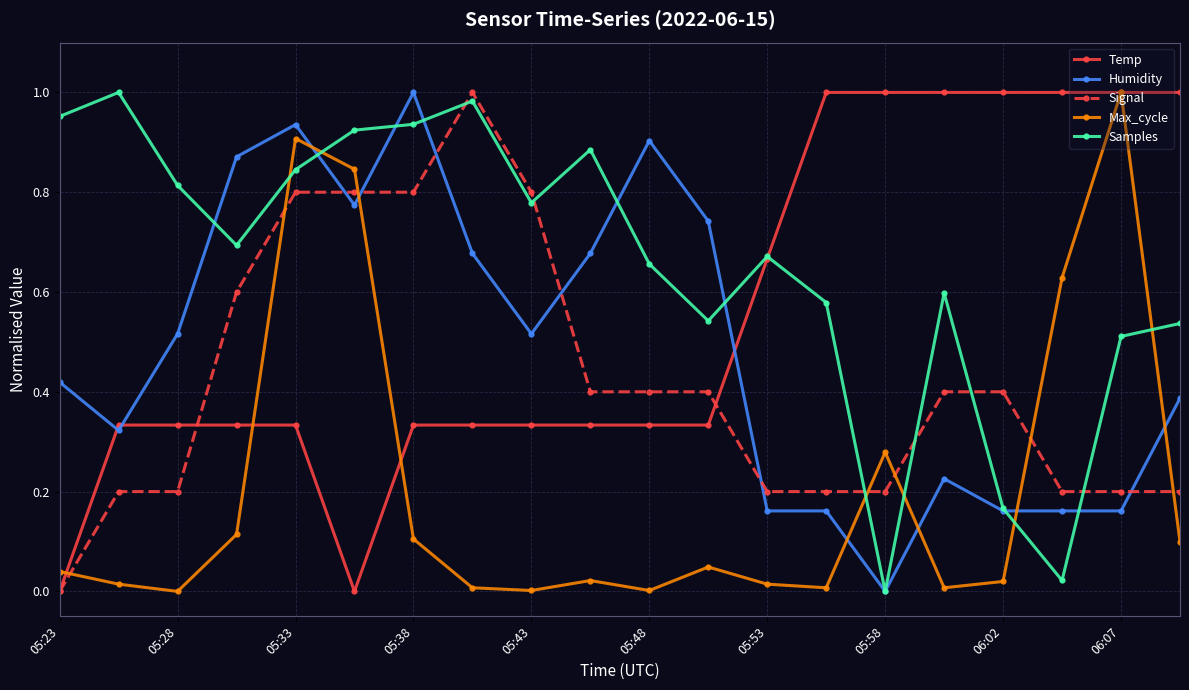

Which series ends up on top after the final intersection of Max_cycle and Humidity?

Humidity